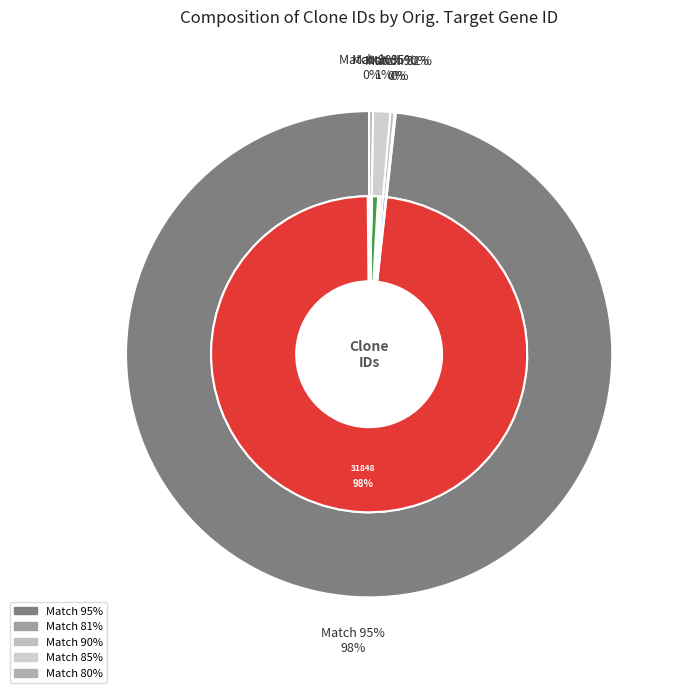

What is the largest slice in the pie chart?

TRCN0000431848